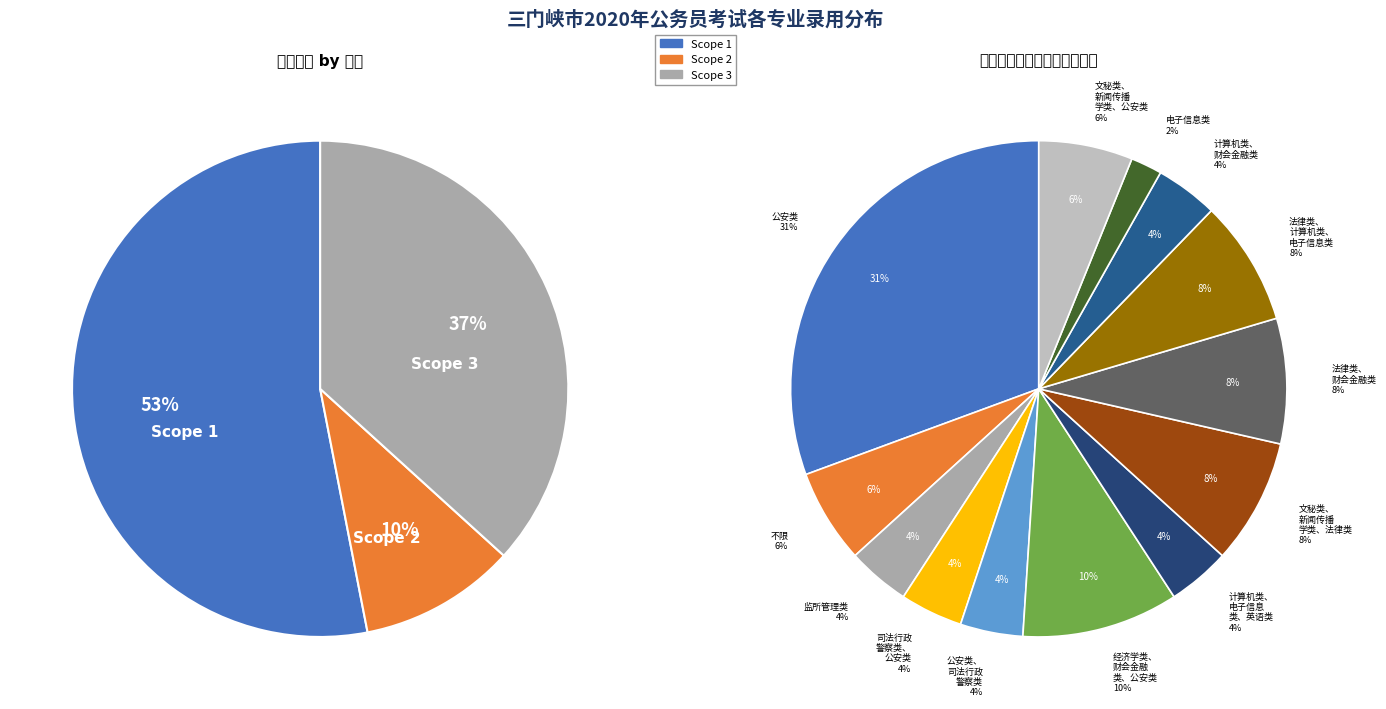

Is there any slice that represents more than half of the pie?

No